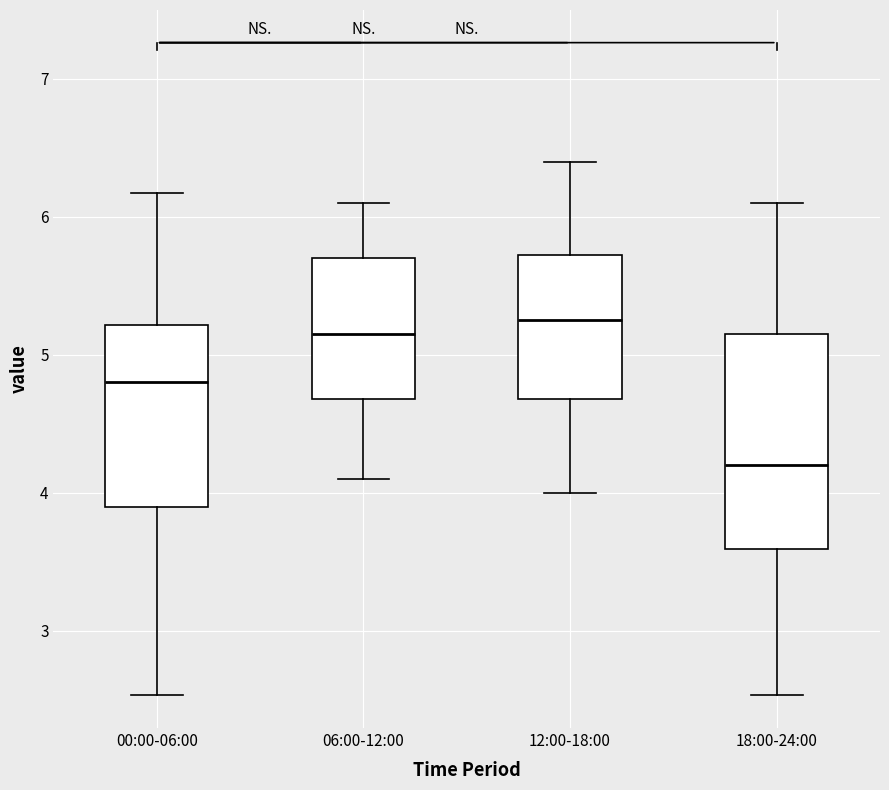

Where is the lower edge of the box for 18:00-24:00 on the y-axis? The values are not printed on the chart, so give them approximately, as read against the axis.

3.6